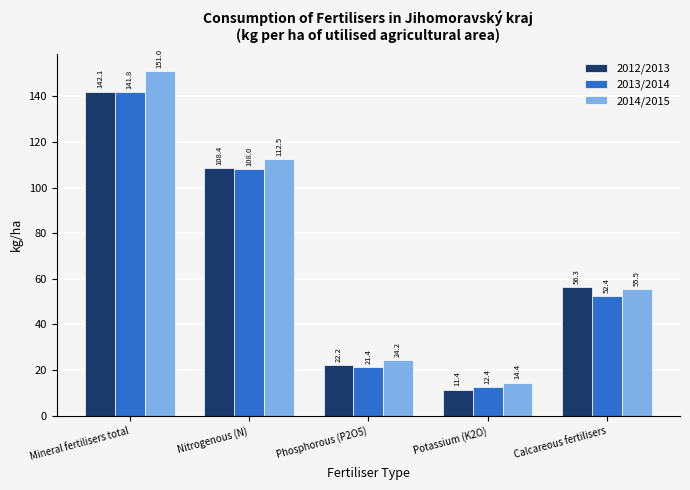

What is the label of the 2nd bar from the left?

Nitrogenous (N)